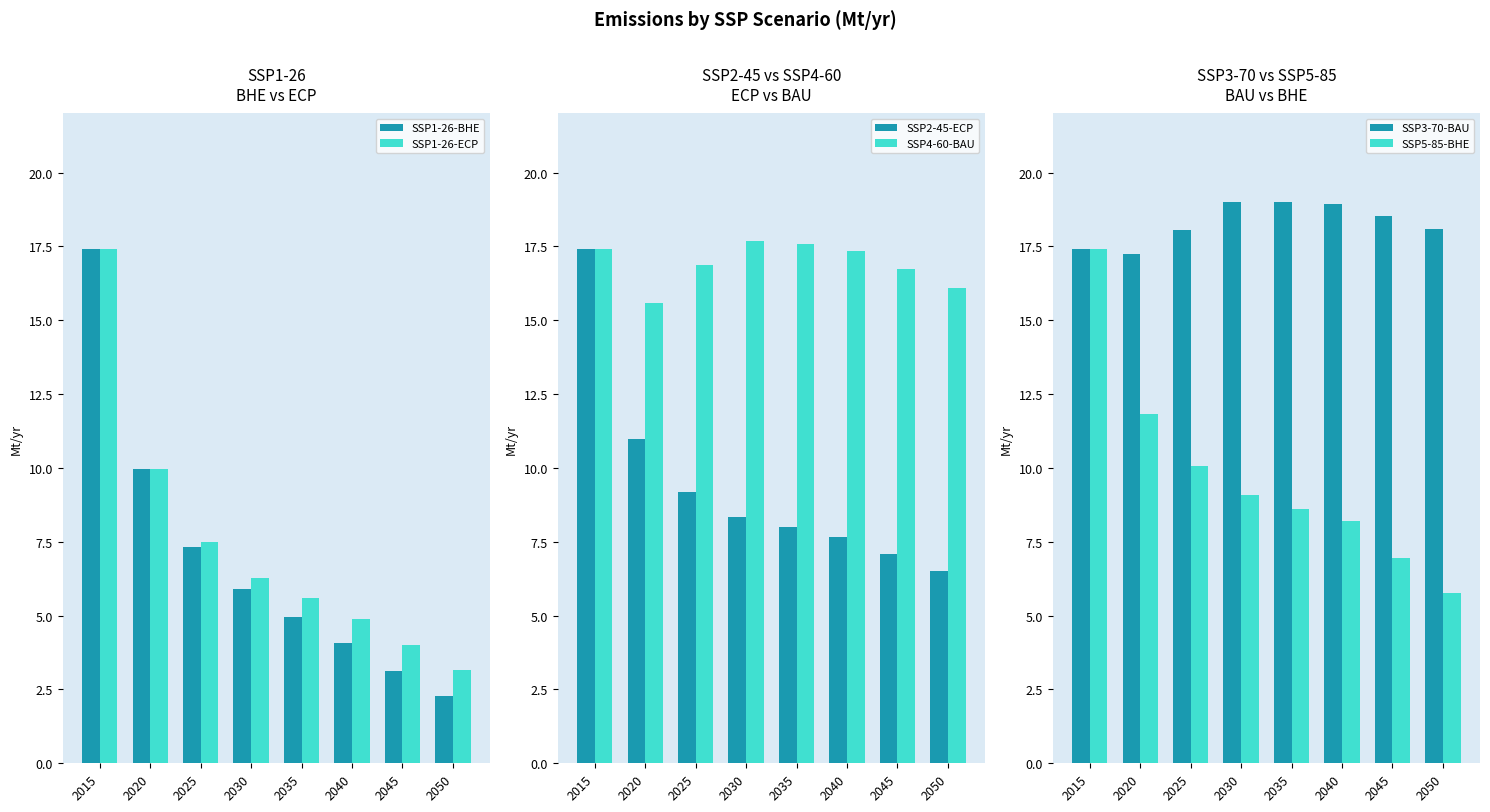

What is the lowest value of the SSP1-26-BHE series?

2.3